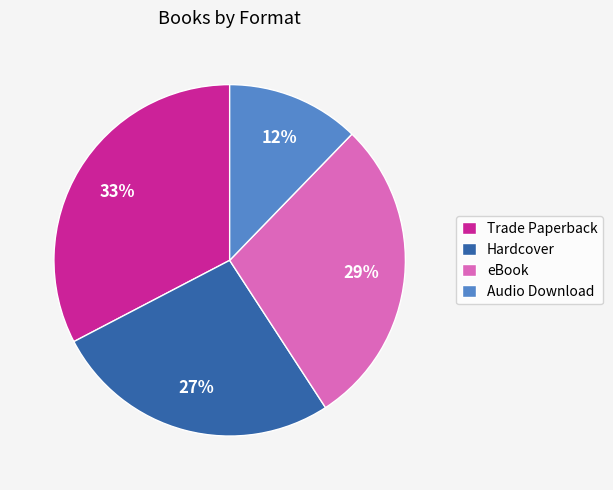

Do Audio Download and Trade Paperback together represent more than half of the pie?

No